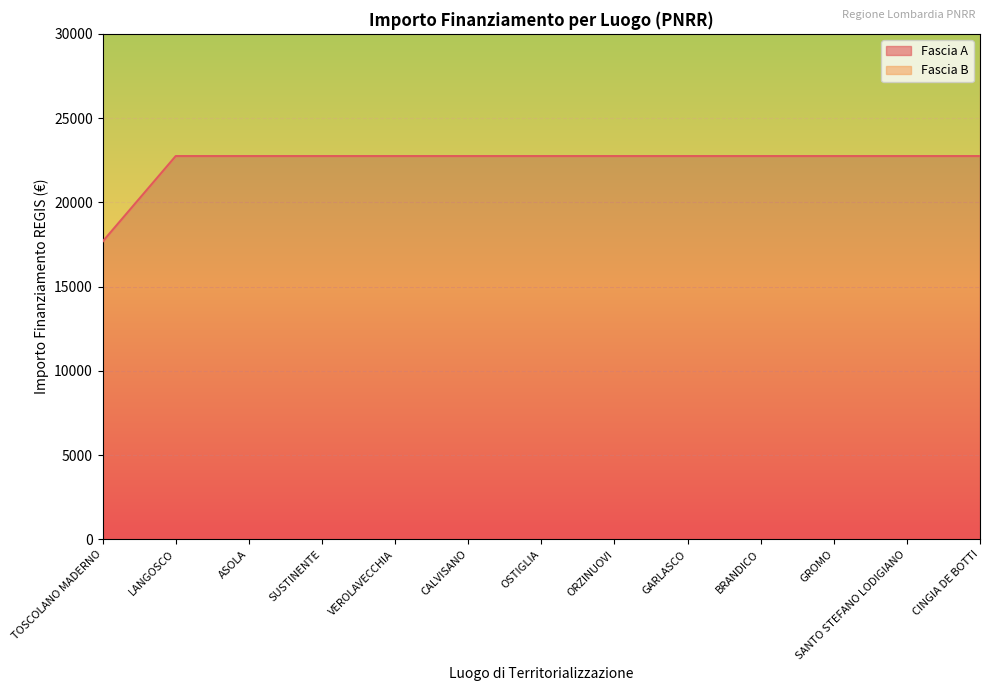

Reading left to right, transcribe all the data shown in this chart.

17674.8	22750.0	22750.0	22750.0	22750.0	22750.0	22750.0	22750.0	22750.0	22750.0	22750.0	22750.0	22750.0